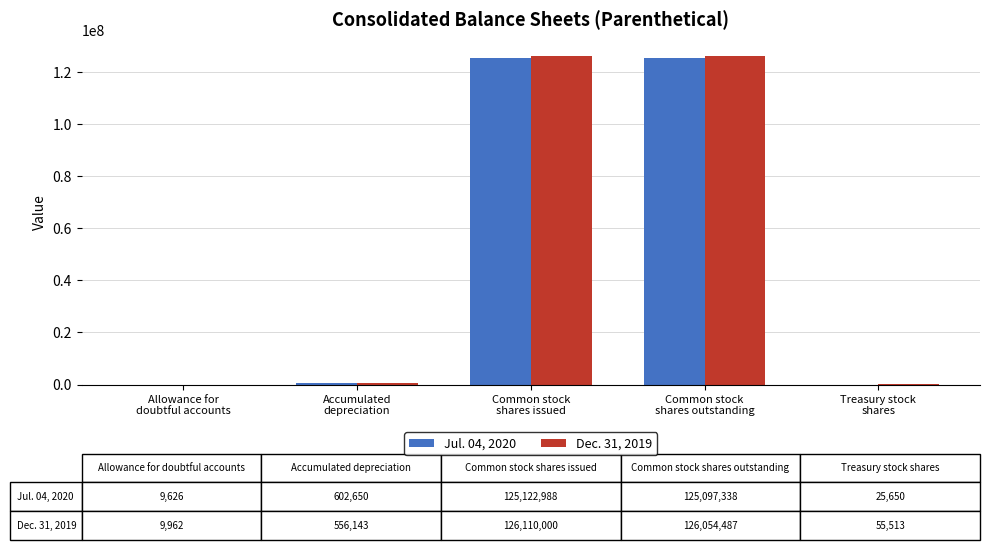

True or false: Jul. 04, 2020 has a value of 125122988 at Common stock
shares issued.

True